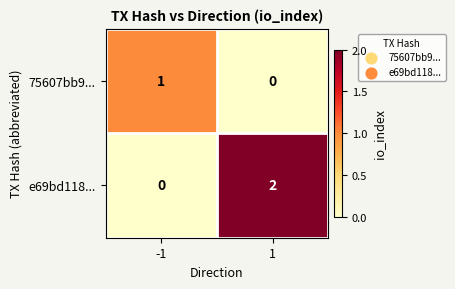

Is it true that 75607bb9... equals 0 at 1?

True